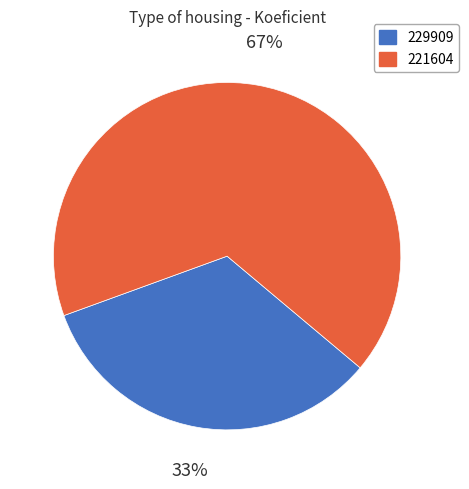

How many segments does this pie chart have?

2